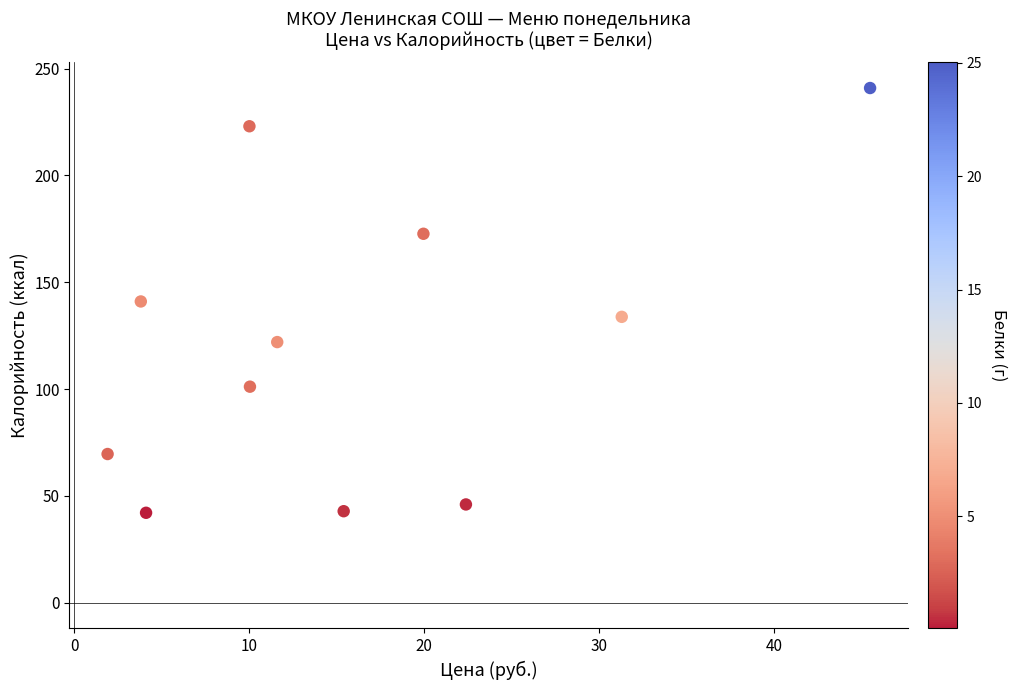

What is the average X value?

16.0